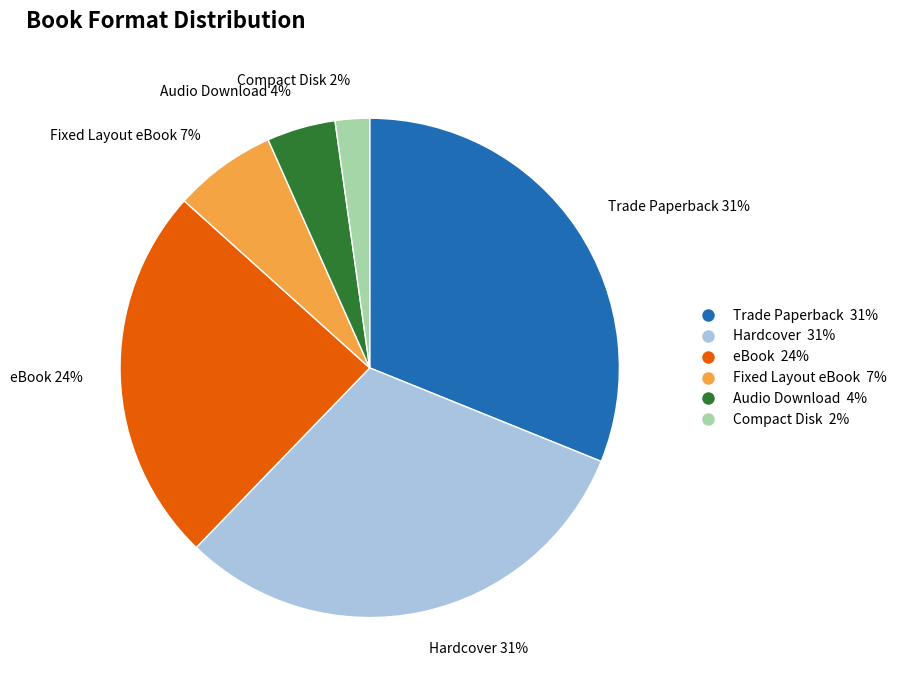

Count the number of slices in the pie.

6